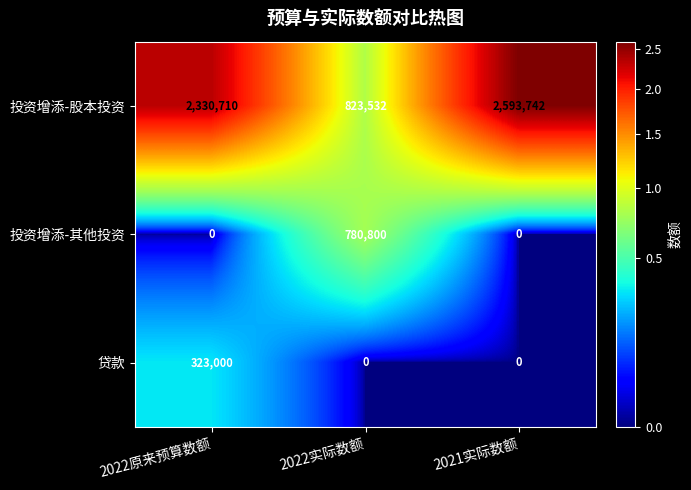

How many data points does each series have?

3